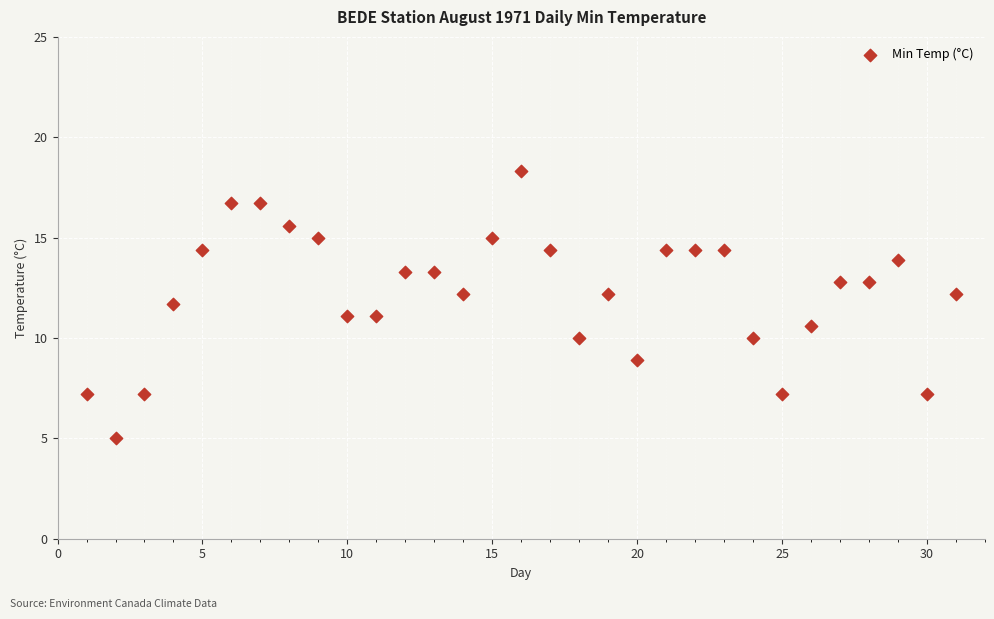

What is the range of X values (max minus min)?

30.0